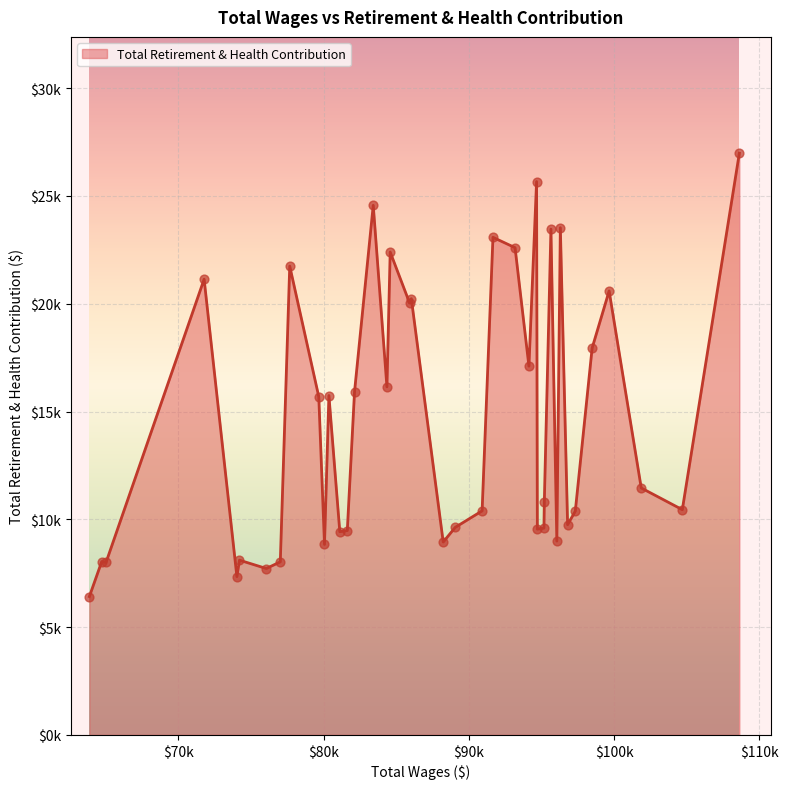

Does the chart have visible grid lines?

Yes